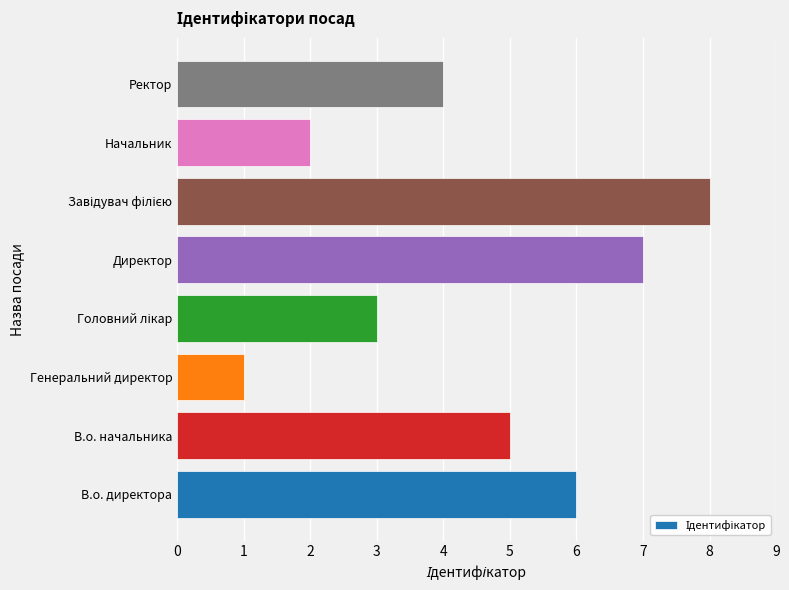

What is the sum of all values?

36